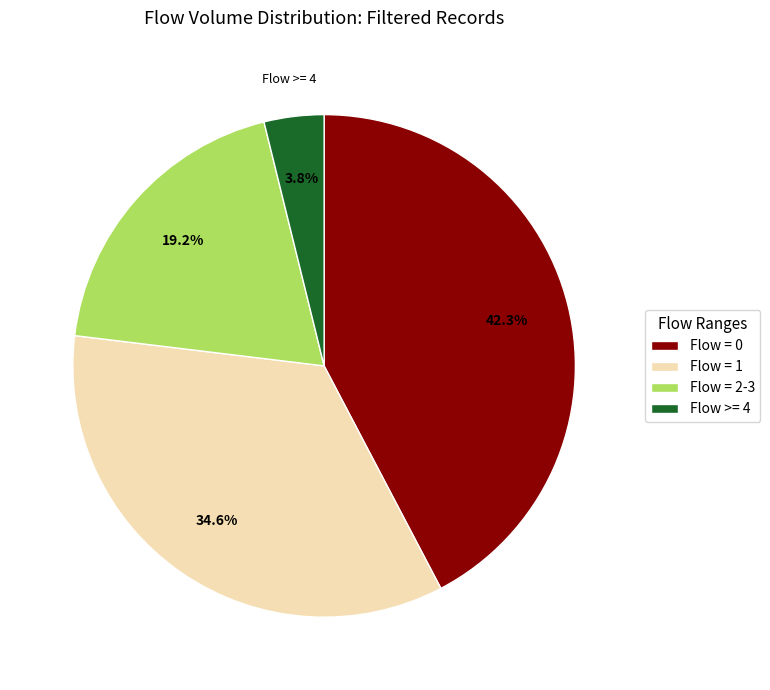

Is the sum of Flow = 2-3 and Flow = 0 greater than half?

Yes